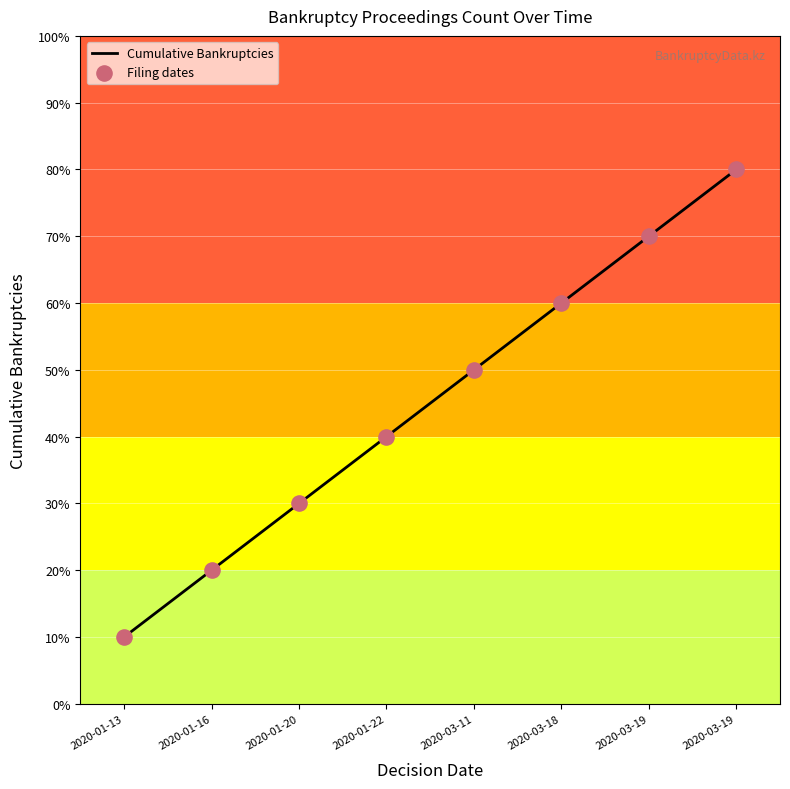

Does the chart have visible grid lines?

Yes